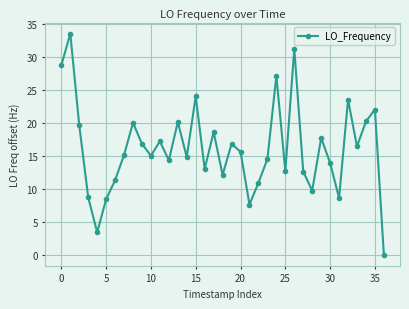

What is the average value?

16.1